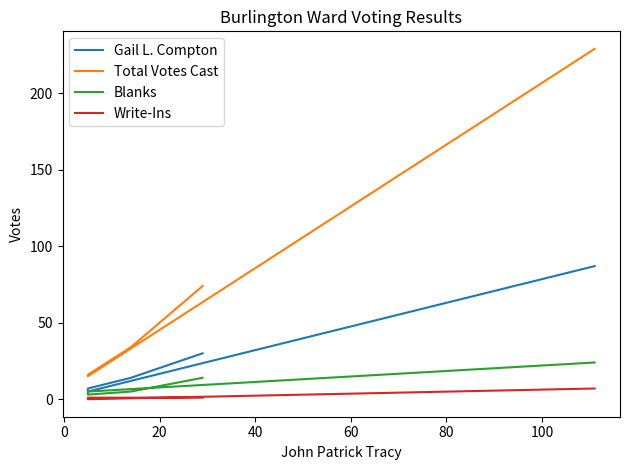

True or false: Write-Ins and Gail L. Compton cross at least once.

False